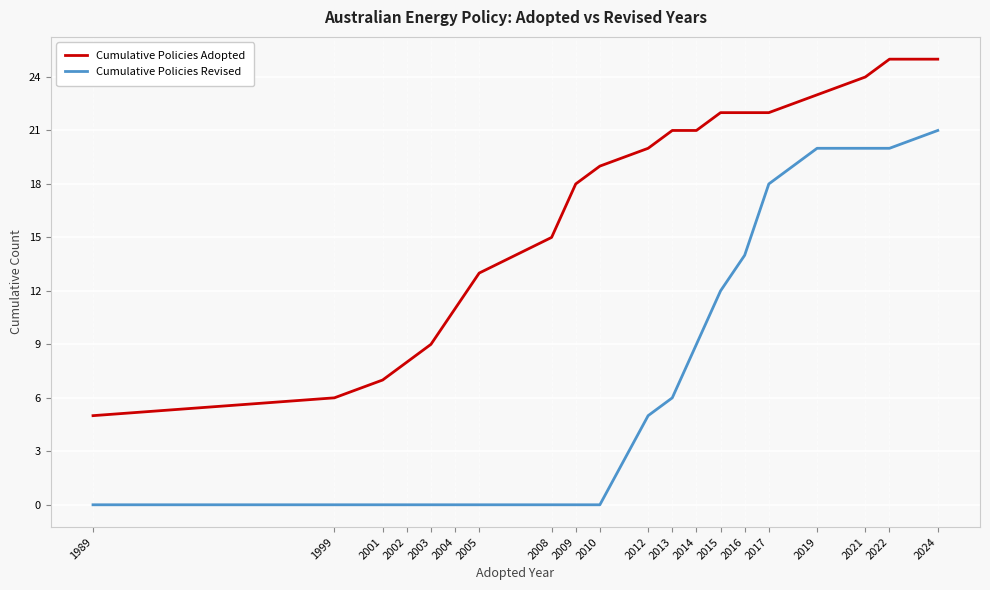

Is the value of Cumulative Policies Revised at 2001 greater than the value of Cumulative Policies Adopted at 2010?

No